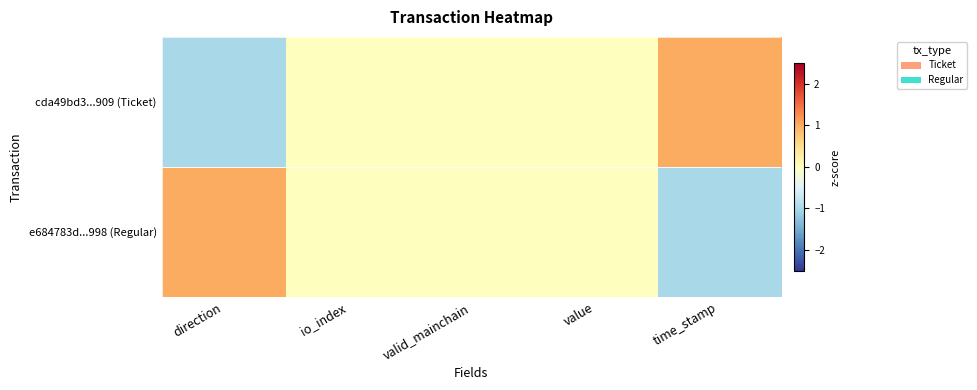

List the series in order of their peak value, highest first.

cda49bd3...909 (Ticket), e684783d...998 (Regular)